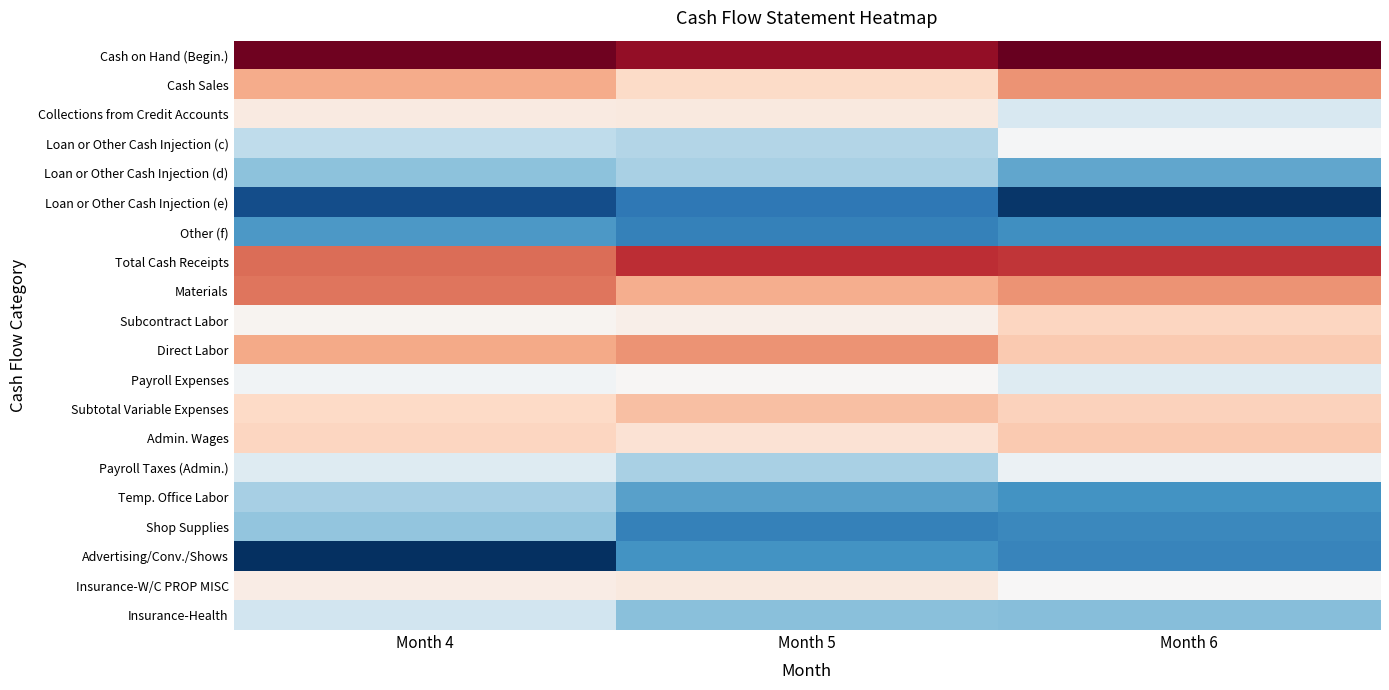

How many categories are shown in the chart?

3